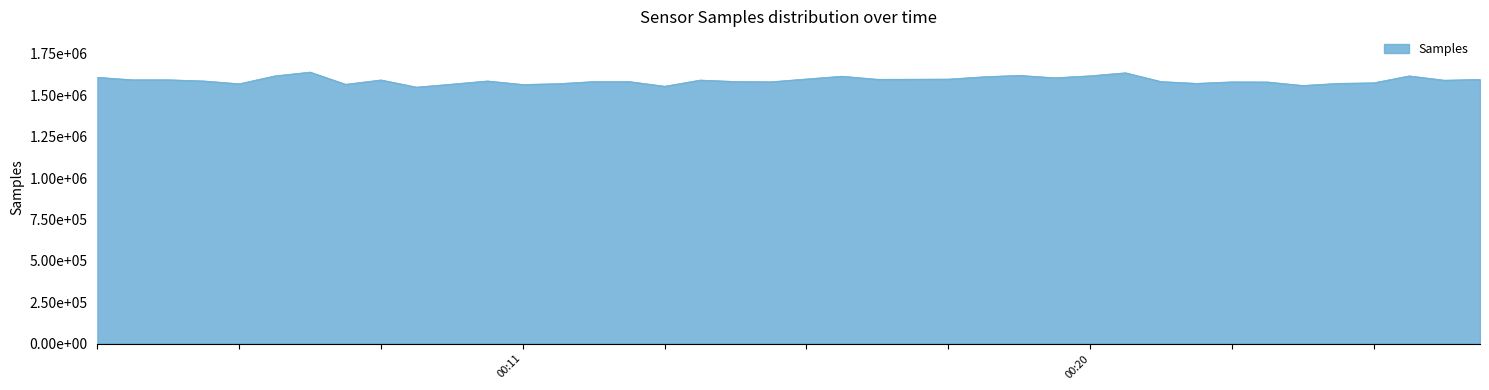

What is the sum of all values?

63600433